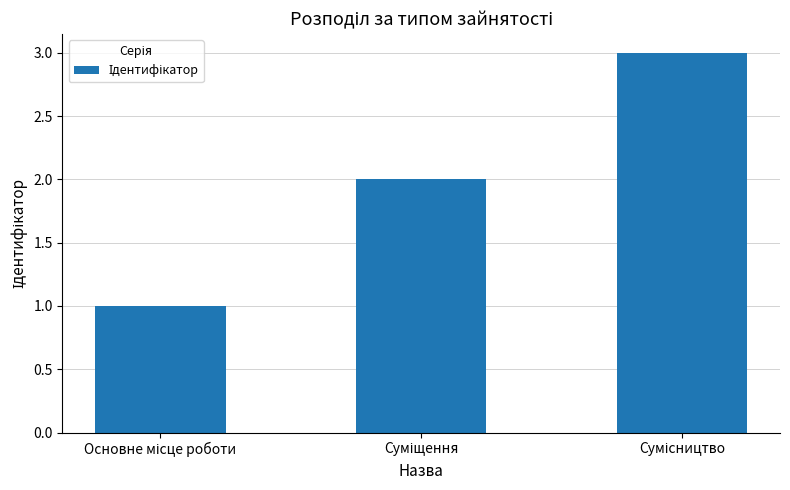

What is the average value?

2